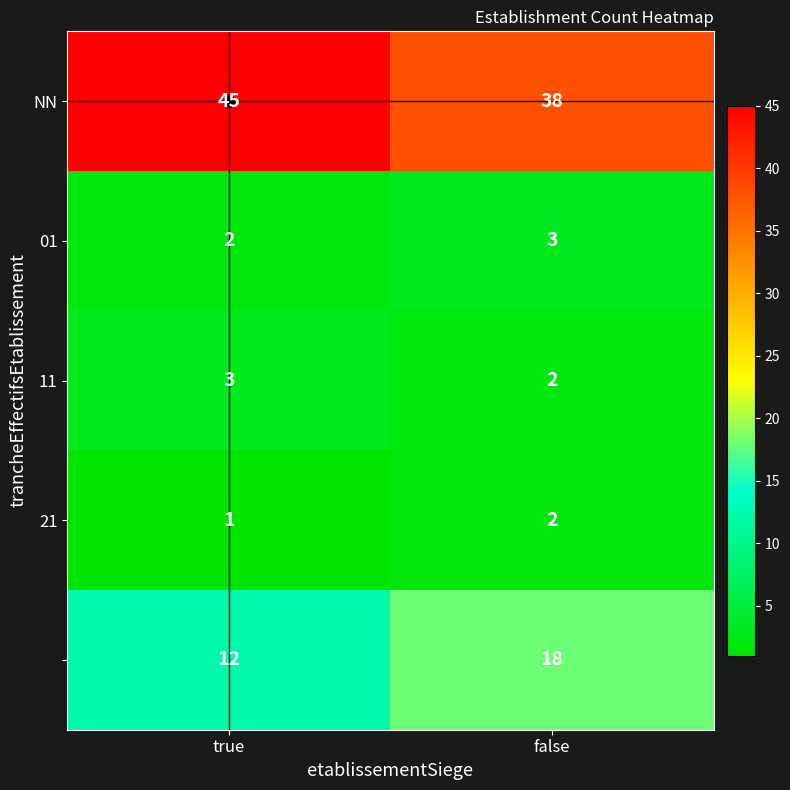

What is the spread (max minus min) of values at true?

44